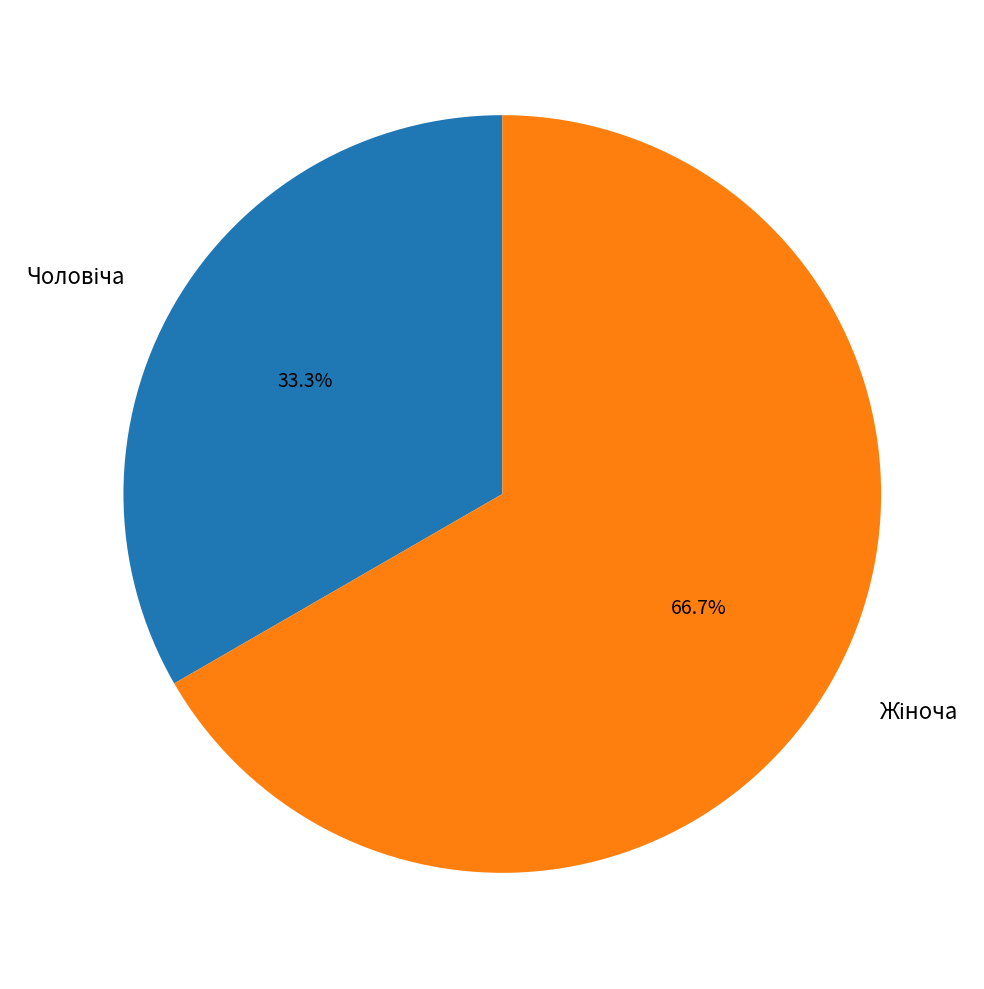

Is there any slice that represents more than half of the pie?

Yes